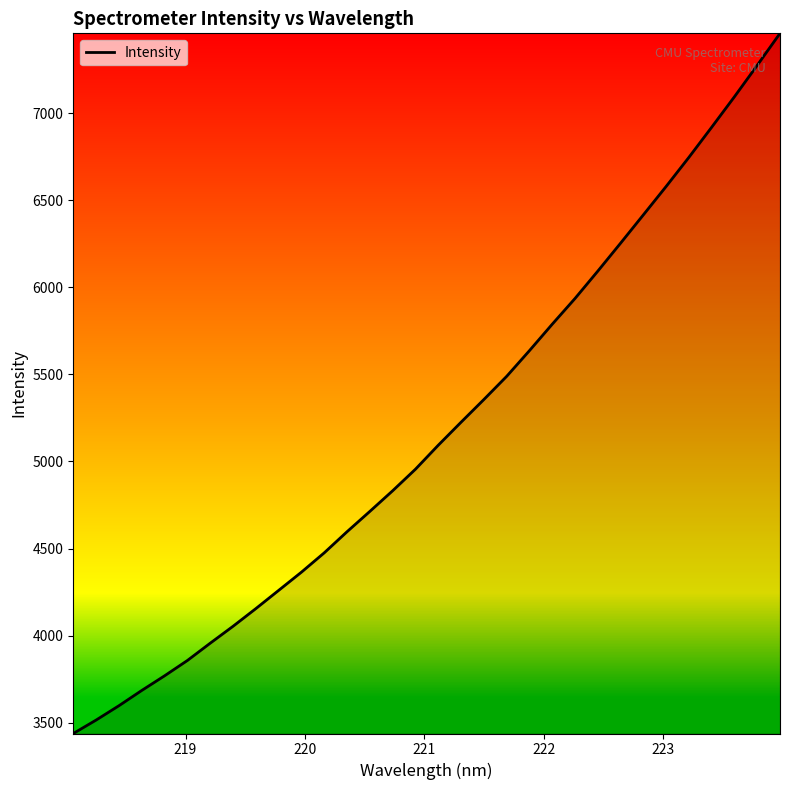

What is the sum of all values?

165585.5